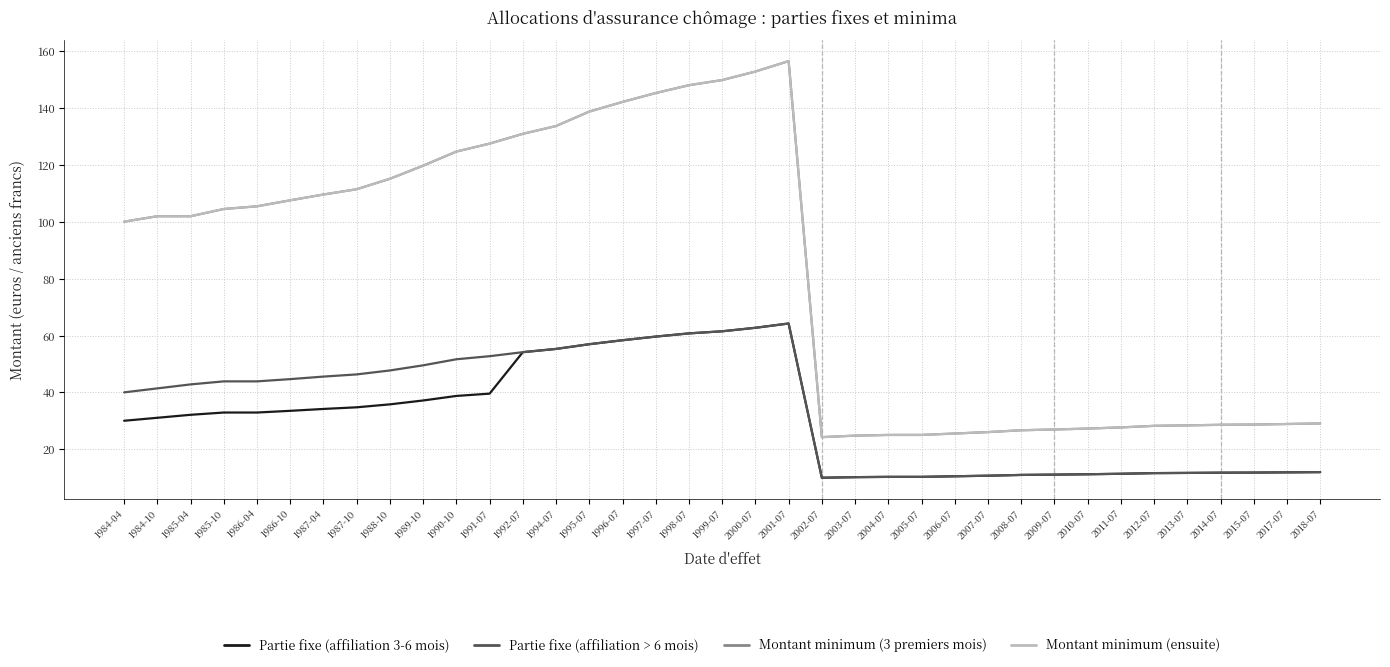

Which series has the largest total across all categories?

Montant minimum (3 premiers mois)